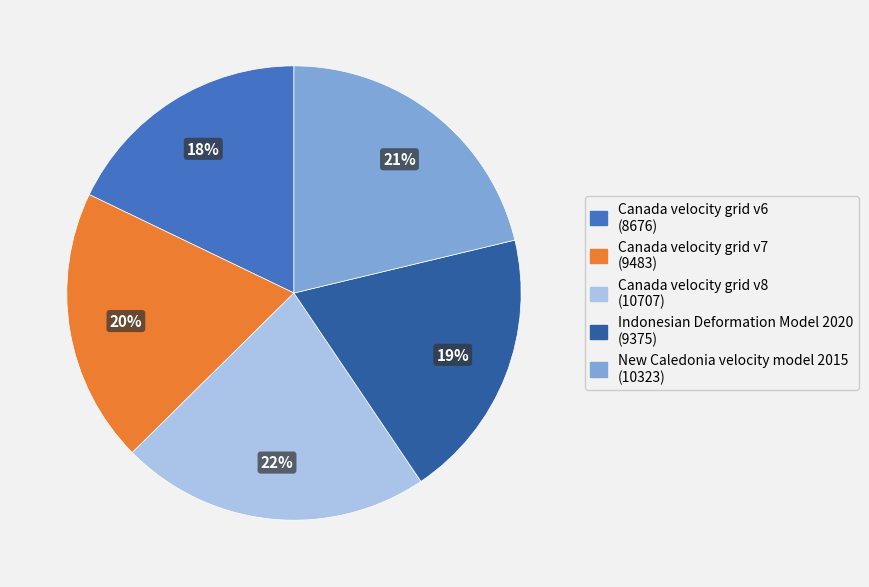

What is the largest slice in the pie chart?

Canada velocity grid v8